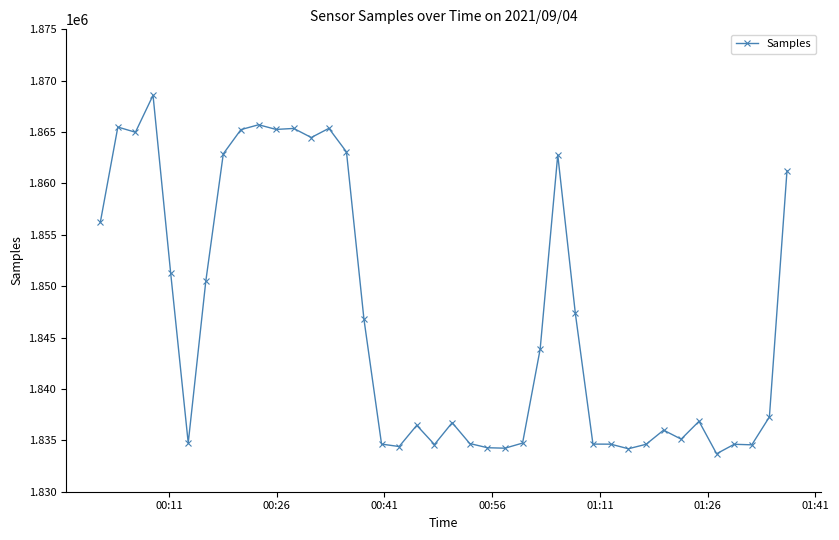

What is the sum of all values?

73872186